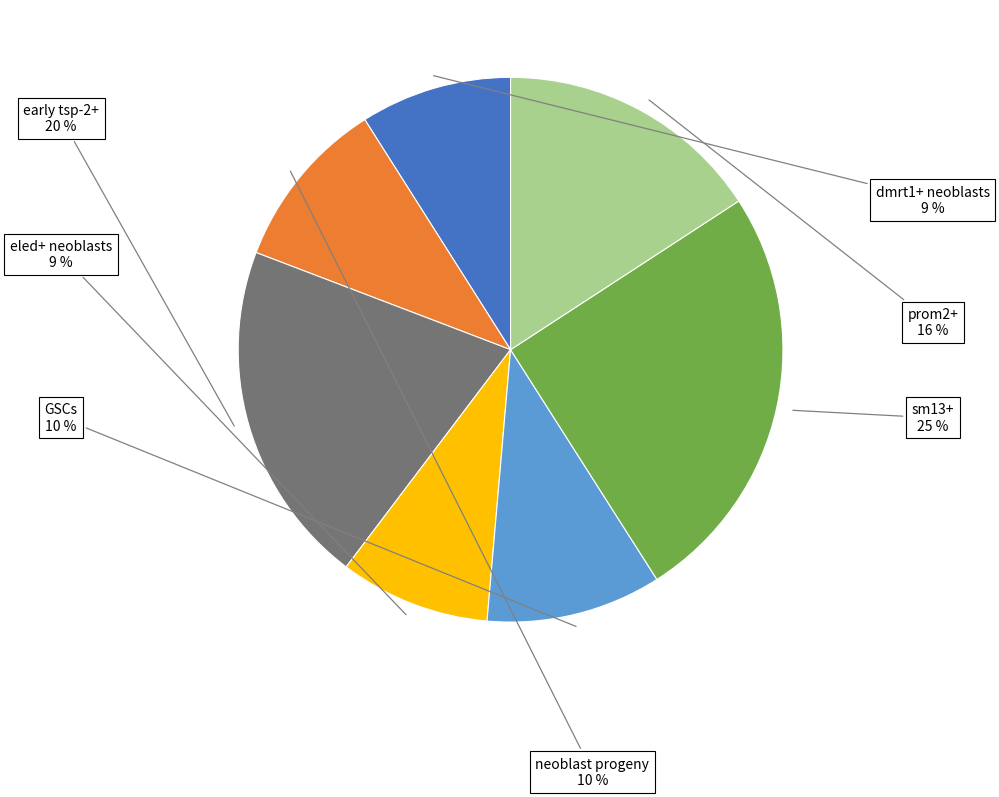

Combined, do dmrt1+ neoblasts and eled+ neoblasts account for over 50%?

No